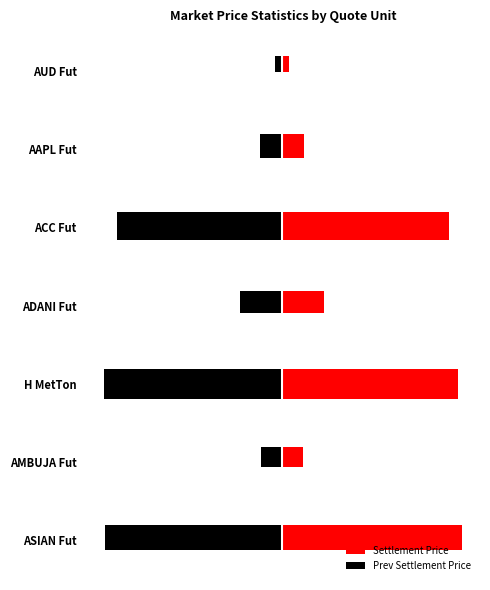

What is the value of the Prev Settlement Price bar at the 3rd from the left?

0.3